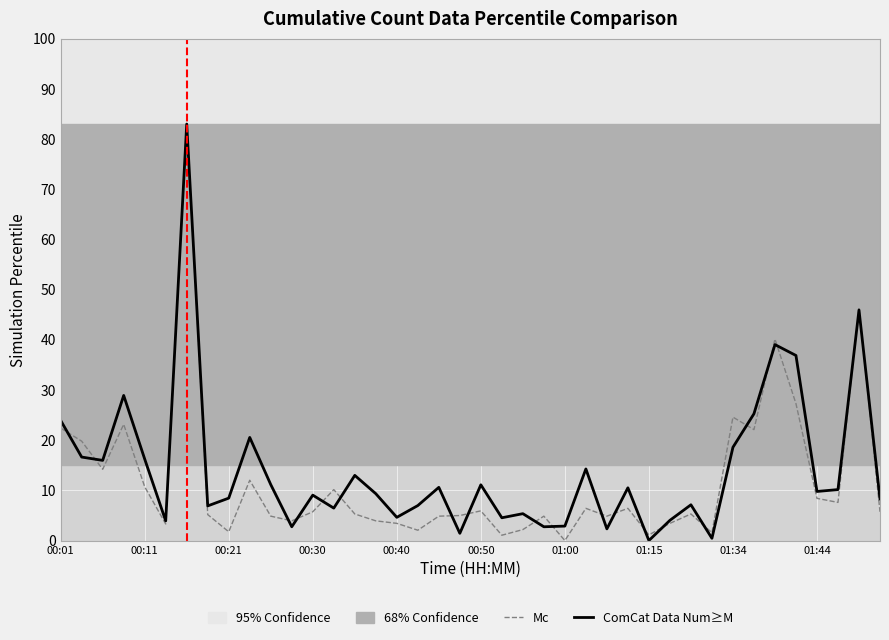

What value does the Mc series have at 39?

5.7